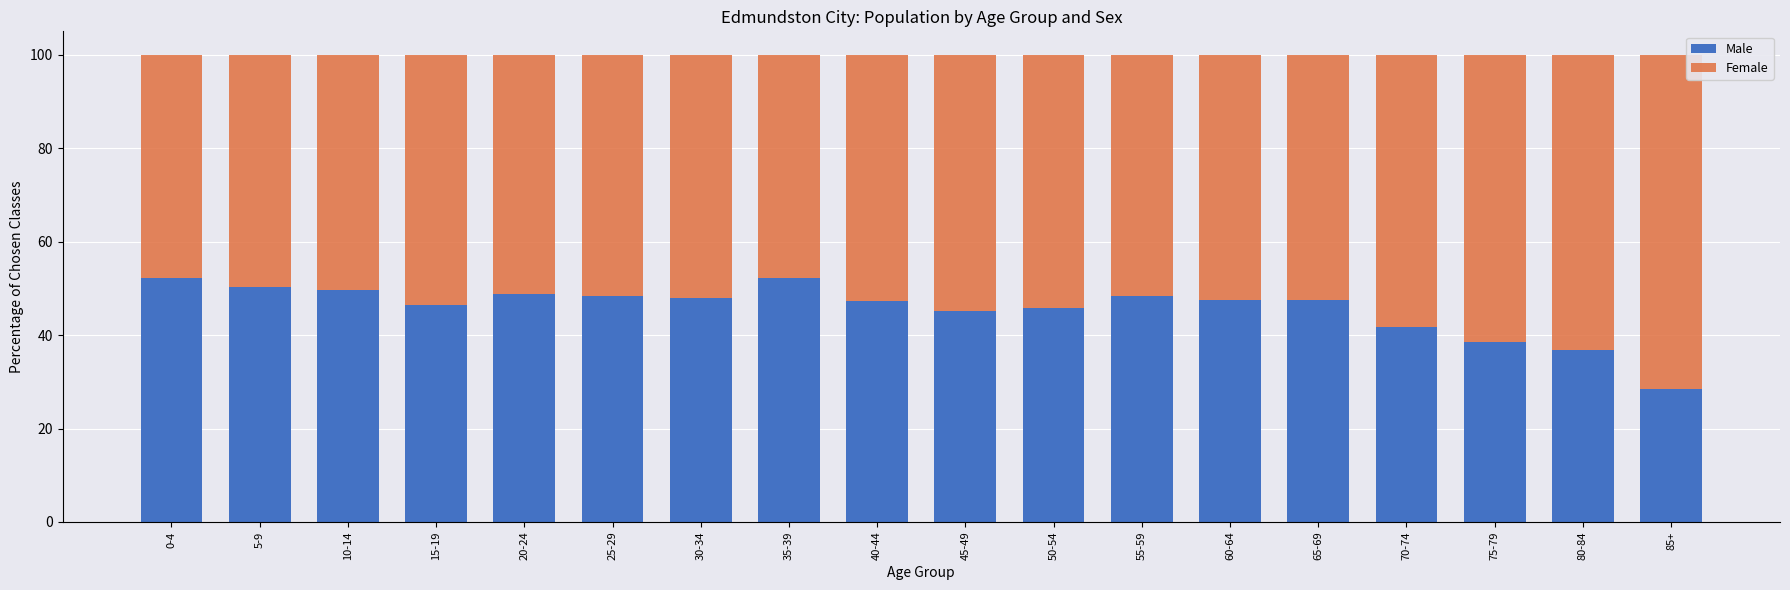

Read the Male value at 30-34.

48.0